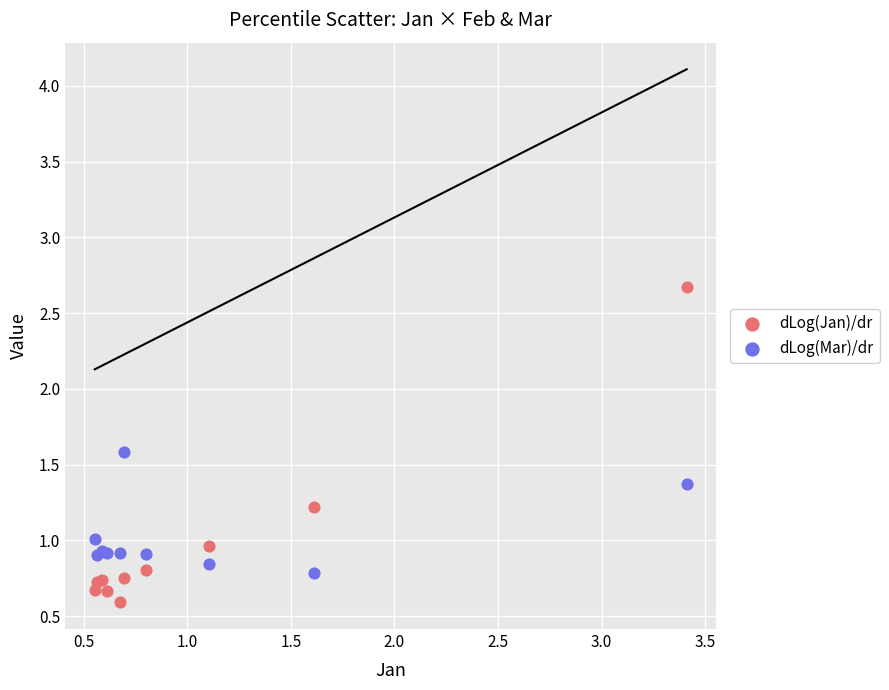

Which series has the widest spread of Y values?

dLog(Jan)/dr